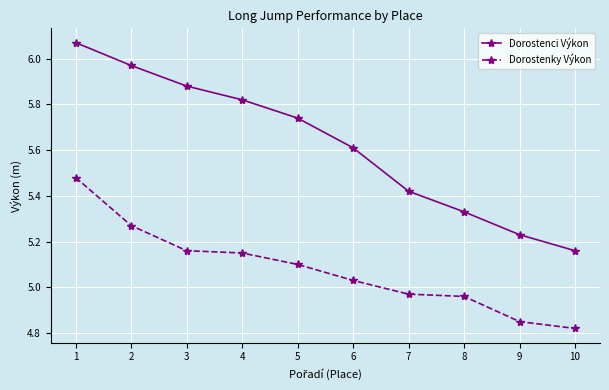

At which label does Dorostenky Výkon first exceed 5?

1